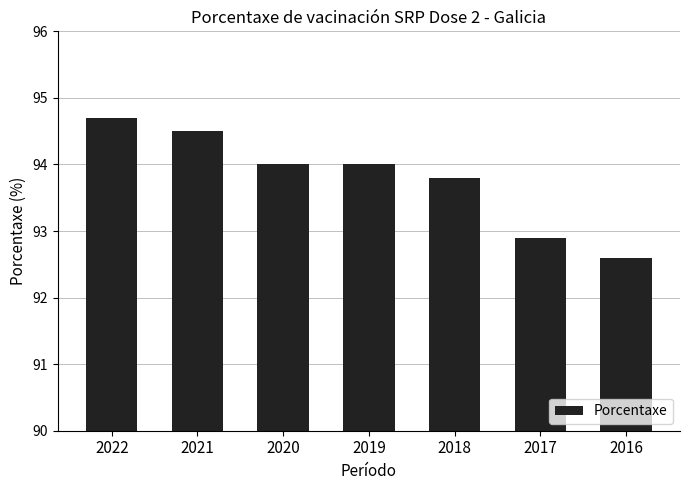

What is the ratio of the value at 2022 to the value at 2019?

1.0